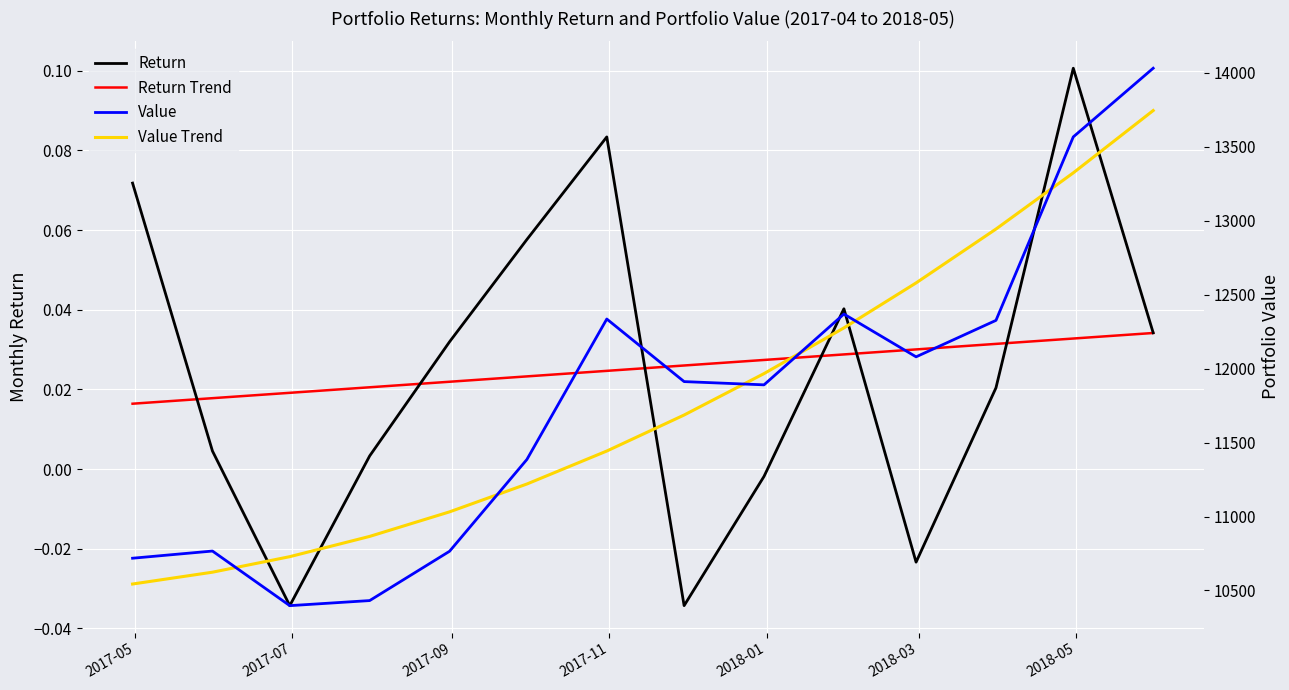

At which label does Return first exceed 0?

2017-05